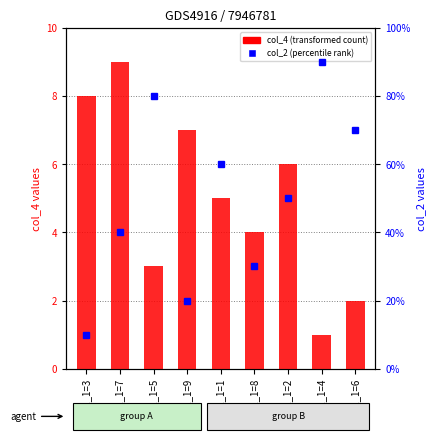

What is the label of the 9th bar from the left?

col_1=6